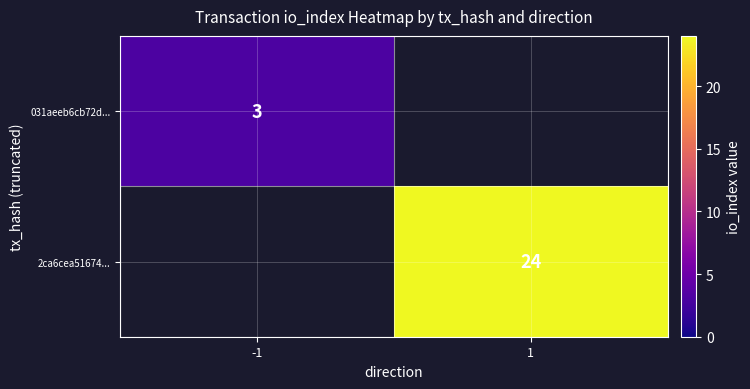

The 031aeeb6cb72d... series shows 5 at -1. True or false?

False